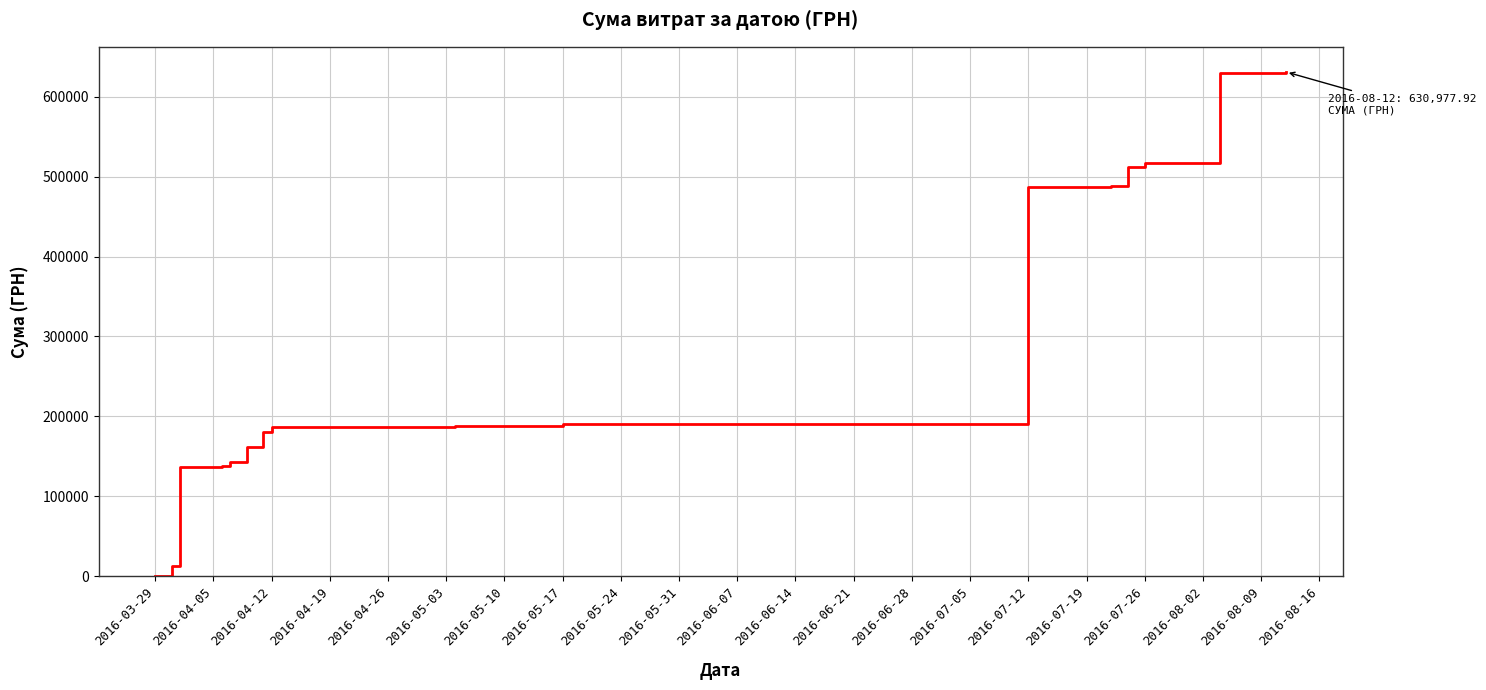

What is the maximum value shown in the chart?

630977.9